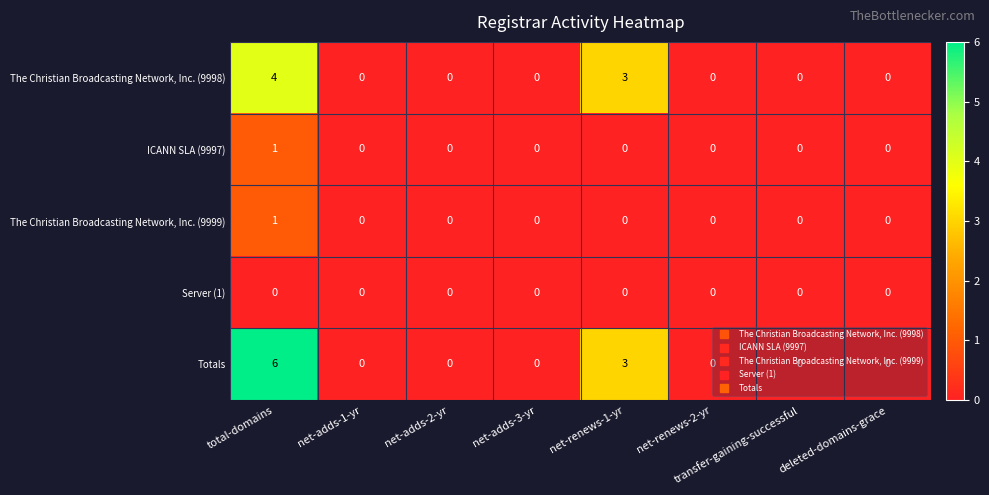

Count the The Christian Broadcasting Network, Inc. (9998) values in the range 0 to 3.

7